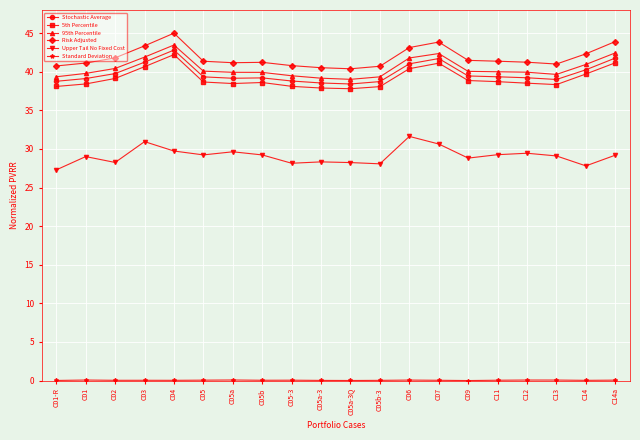

What is the value of the Stochastic Average point at the 2nd from the left?

39.1